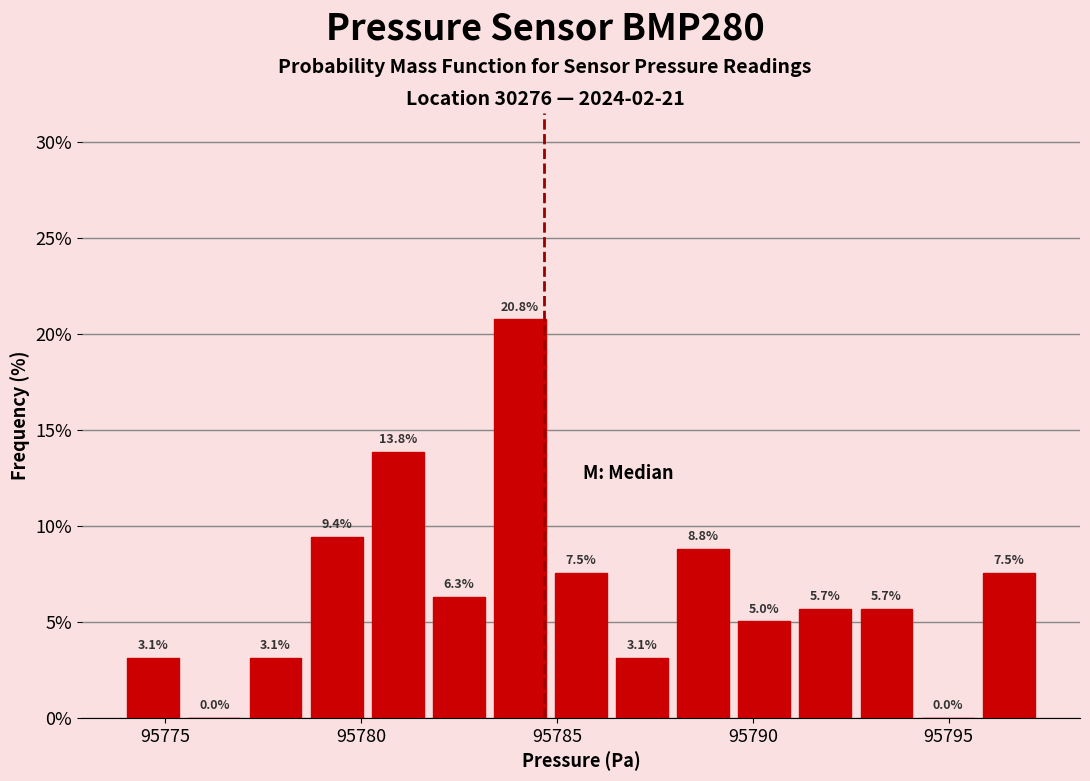

Around what value on the x-axis is the tallest bar? Give the approximate position of its centre, as read against the axis.

95784.0